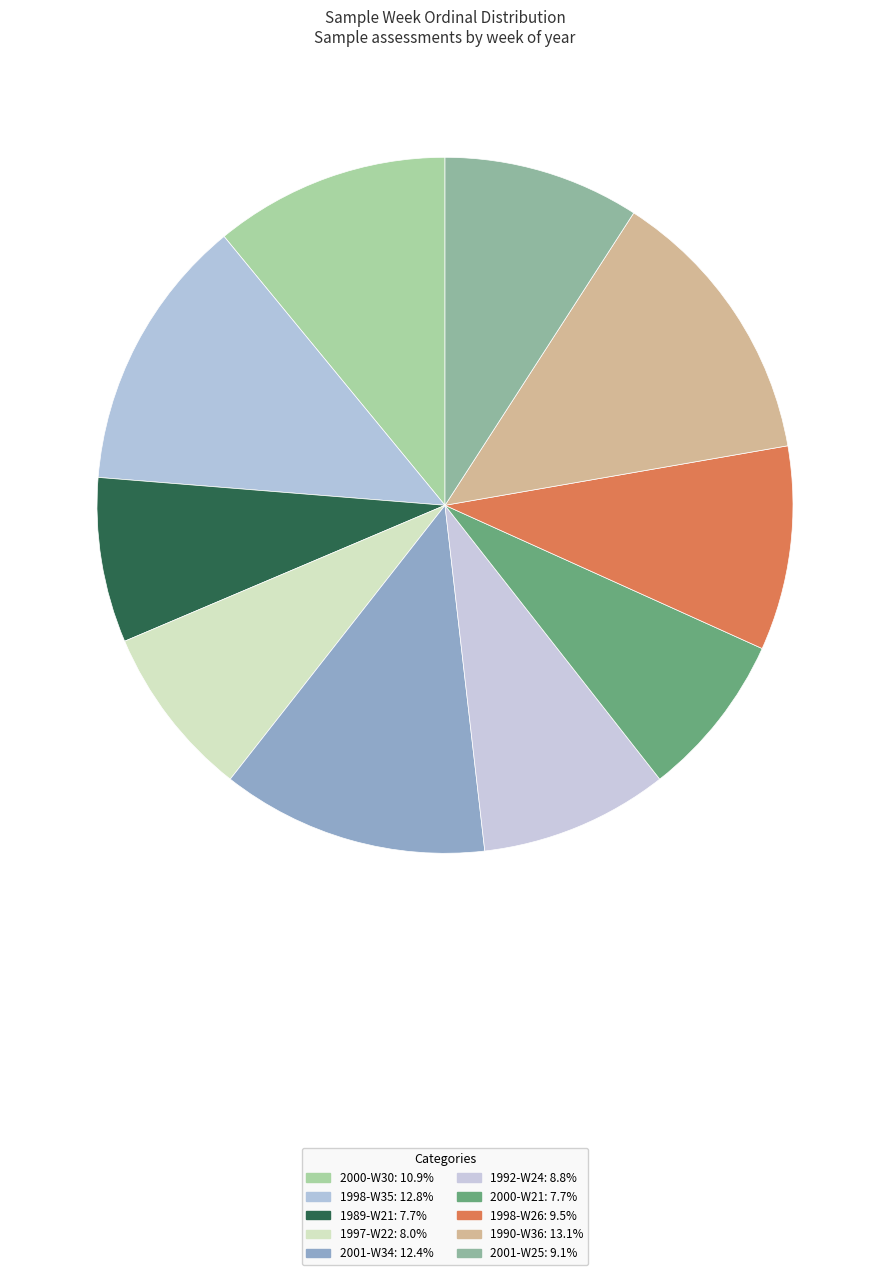

Between 1992-W24 and 1998-W35, which is larger?

1998-W35